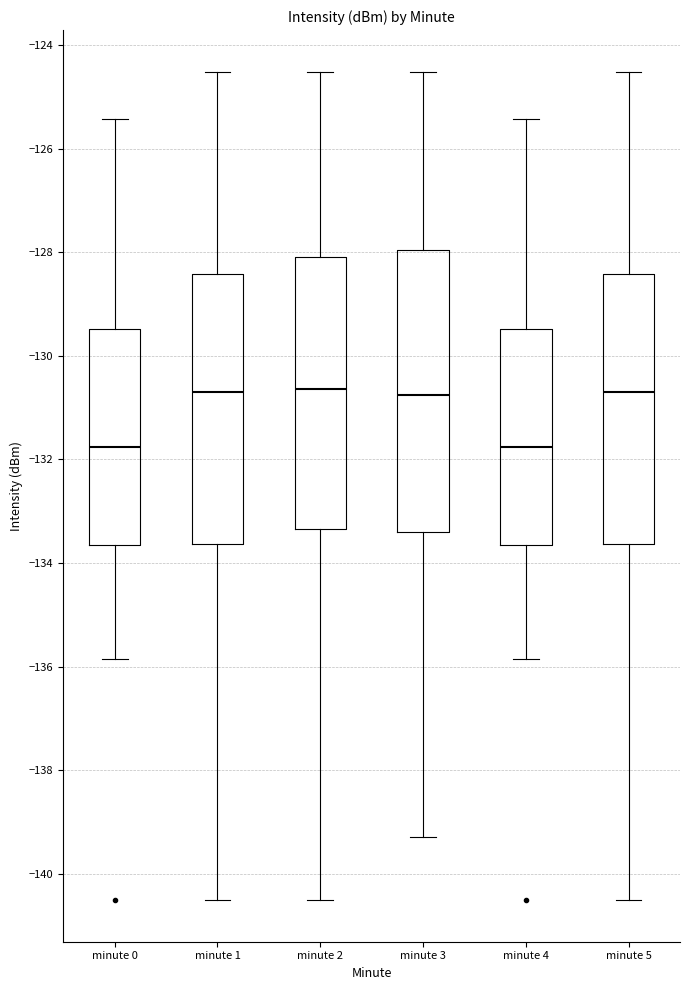

Reading left to right, transcribe this box plot: for each box, give where its median line is, the range the box spans, and where its two whiskers end, as read against the y-axis. The values are not printed on the chart, so give them approximately, as read against the axis.

minute 0: median -131.8, box -133.6 to -129.4, whiskers -135.8 to -125.4
minute 1: median -130.6, box -133.6 to -128.4, whiskers -140.6 to -124.6
minute 2: median -130.6, box -133.4 to -128.0, whiskers -140.6 to -124.6
minute 3: median -130.8, box -133.4 to -128.0, whiskers -139.2 to -124.6
minute 4: median -131.8, box -133.6 to -129.4, whiskers -135.8 to -125.4
minute 5: median -130.6, box -133.6 to -128.4, whiskers -140.6 to -124.6